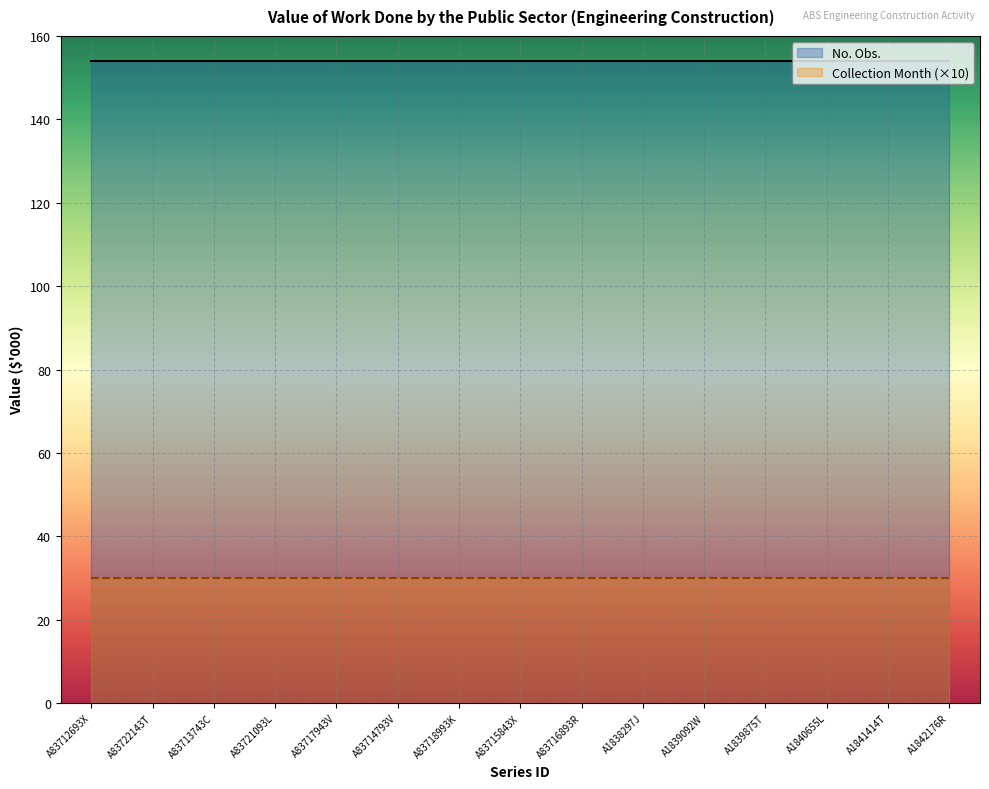

At how many categories does at least one series exceed 36?

15